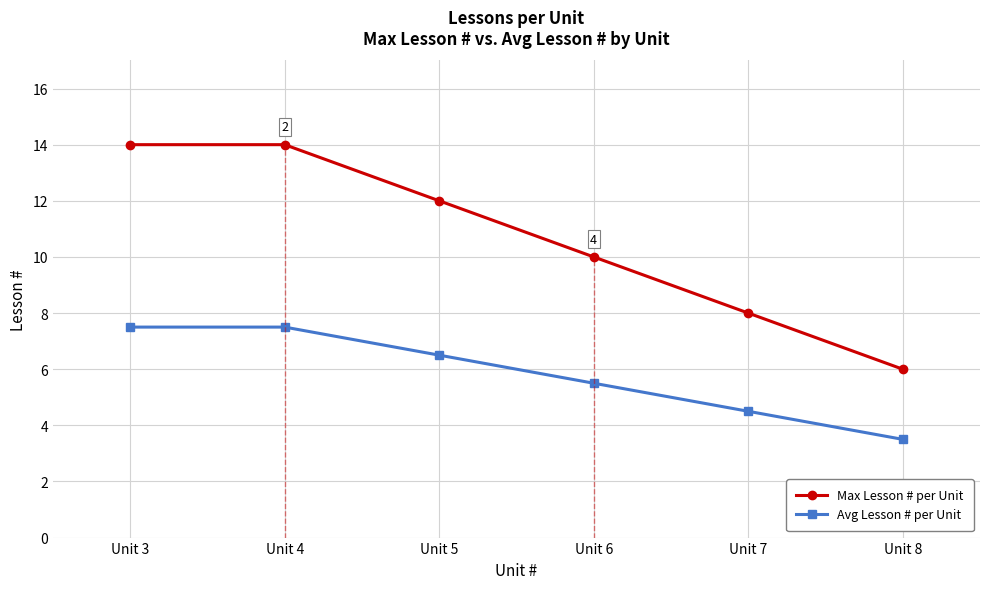

True or false: Max Lesson # per Unit and Avg Lesson # per Unit cross at least once.

False